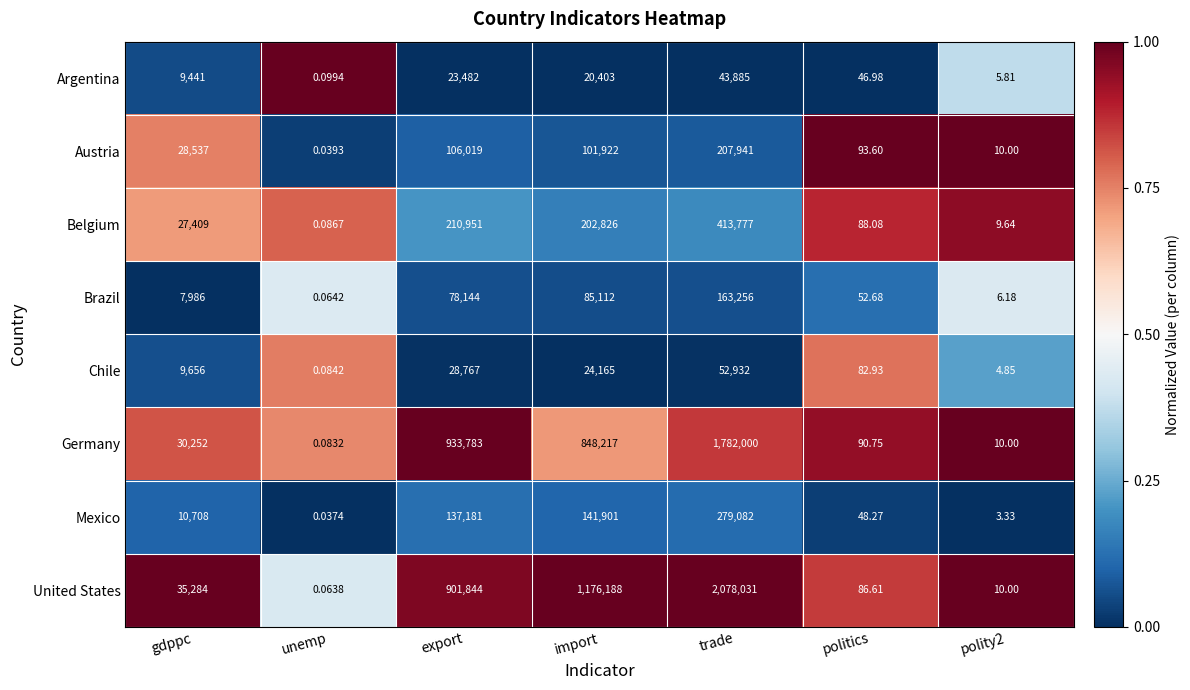

At which category is the sum across all series the highest?

trade